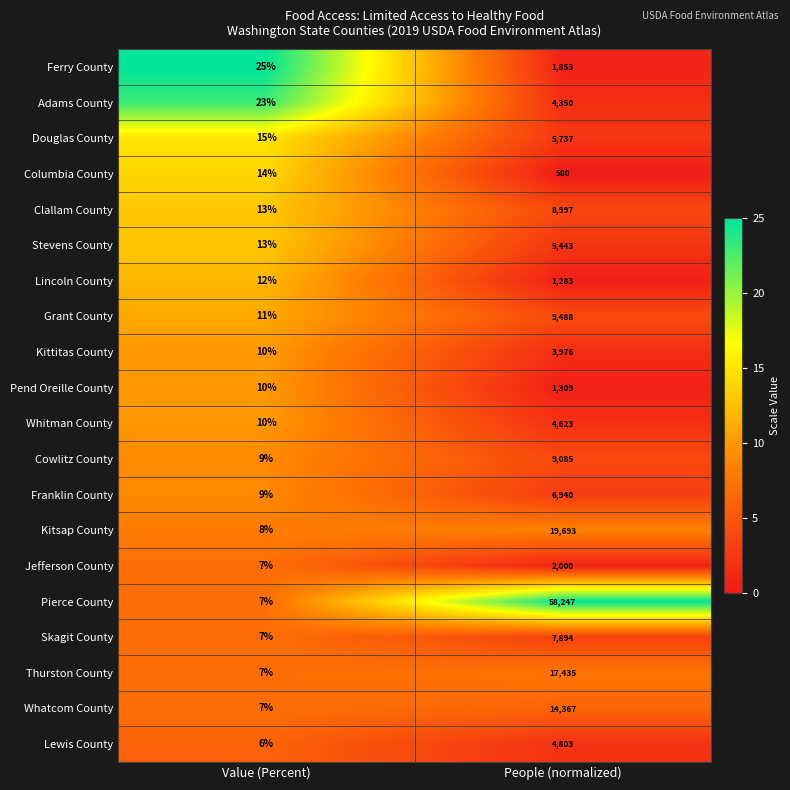

What is the spread (max minus min) of values at People (normalized)?

57667